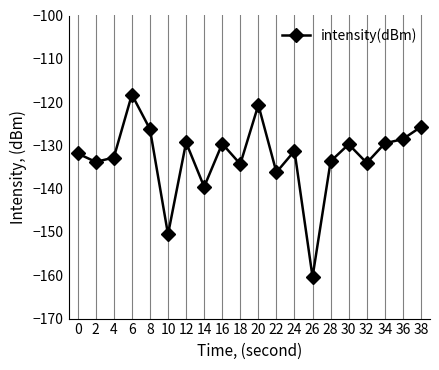

What is the difference between the maximum and minimum values?

42.1